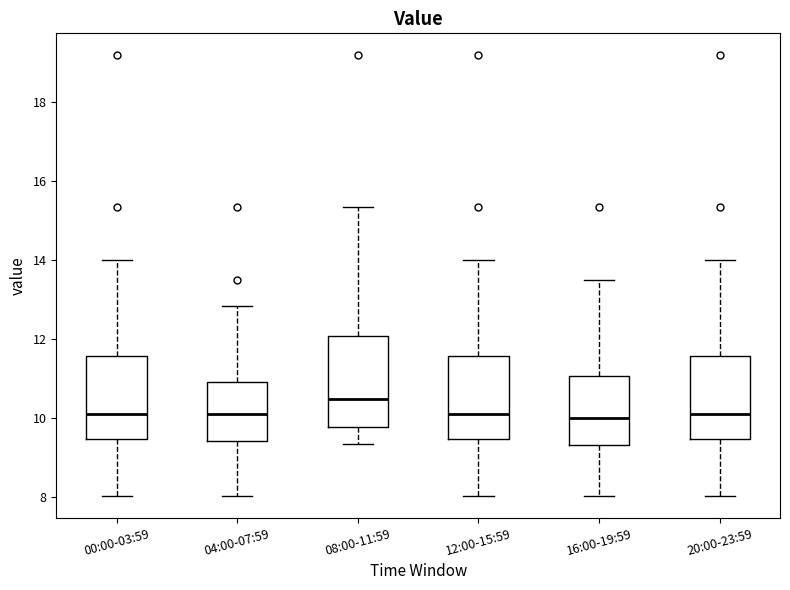

Reading left to right, read every box against the y-axis: the position of its median line, the range the box covers, and the ends of its whiskers. The values are not printed on the chart, so give them approximately, as read against the axis.

00:00-03:59: median 10.2, box 9.4 to 11.6, whiskers 8.0 to 14.0
04:00-07:59: median 10.2, box 9.4 to 11.0, whiskers 8.0 to 12.8
08:00-11:59: median 10.4, box 9.8 to 12.0, whiskers 9.4 to 15.4
12:00-15:59: median 10.2, box 9.4 to 11.6, whiskers 8.0 to 14.0
16:00-19:59: median 10.0, box 9.2 to 11.0, whiskers 8.0 to 13.4
20:00-23:59: median 10.2, box 9.4 to 11.6, whiskers 8.0 to 14.0